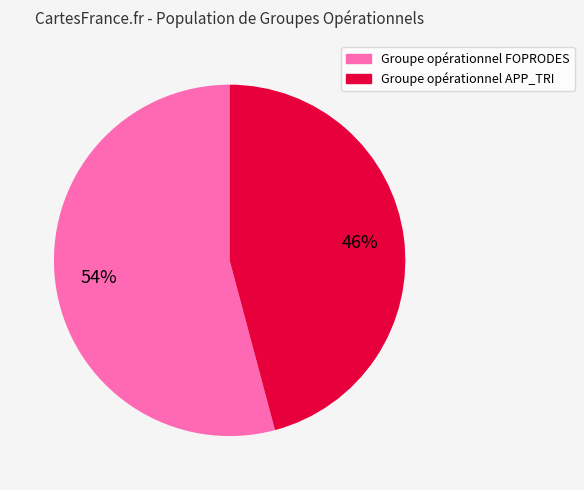

The Groupe opérationnel APP_TRI slice represents 52% of the pie. True or false?

False